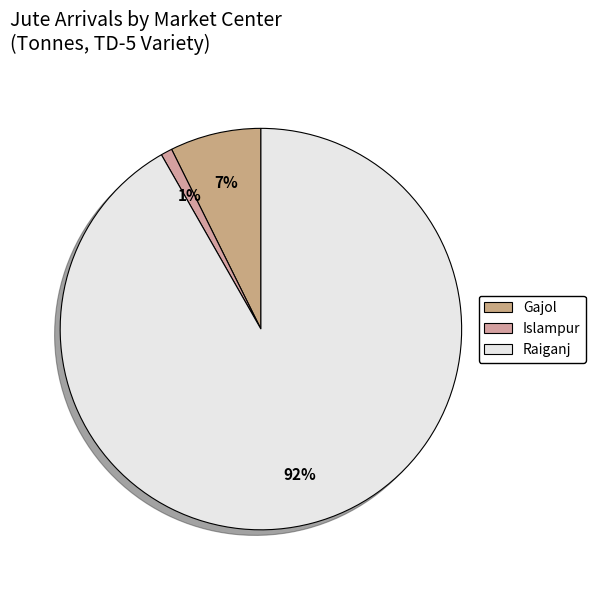

Is the sum of Gajol and Islampur greater than half?

No